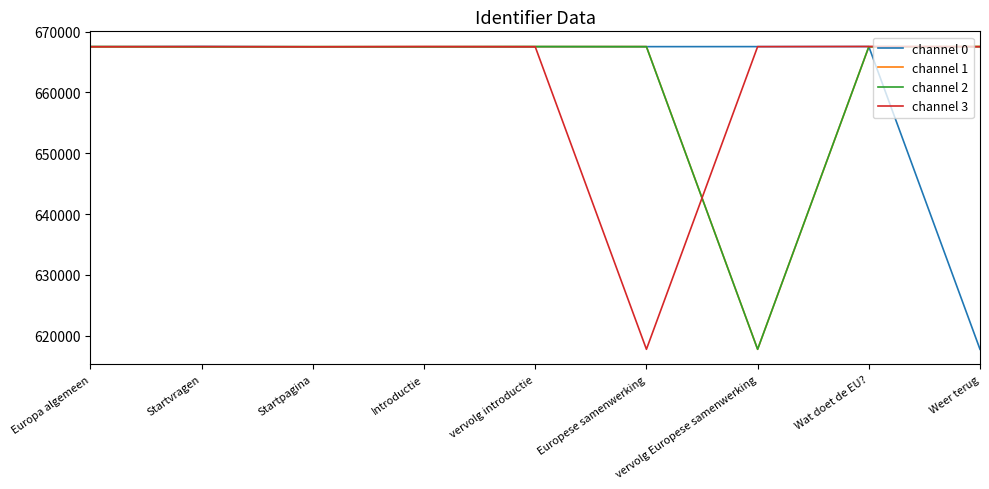

The value of channel 1 at Europa algemeen is 667510. True or false?

True